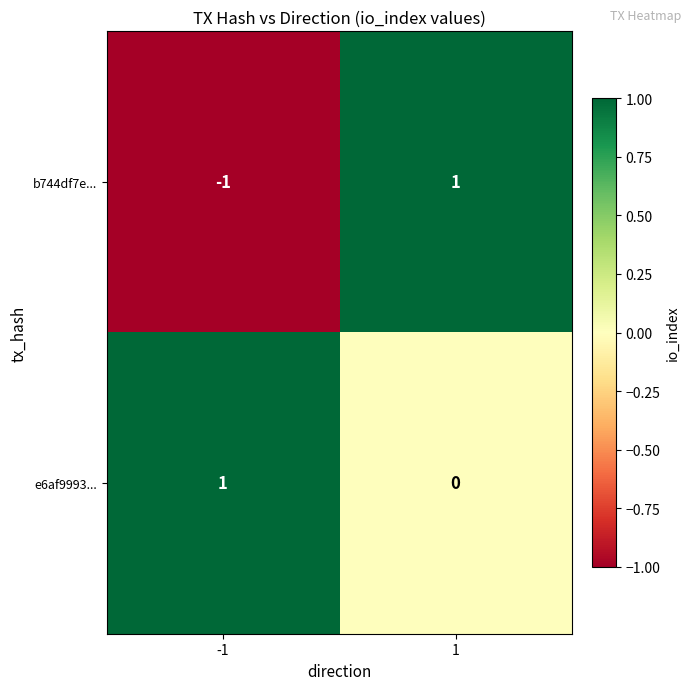

The value of b744df7e... at 1 is 1. True or false?

True